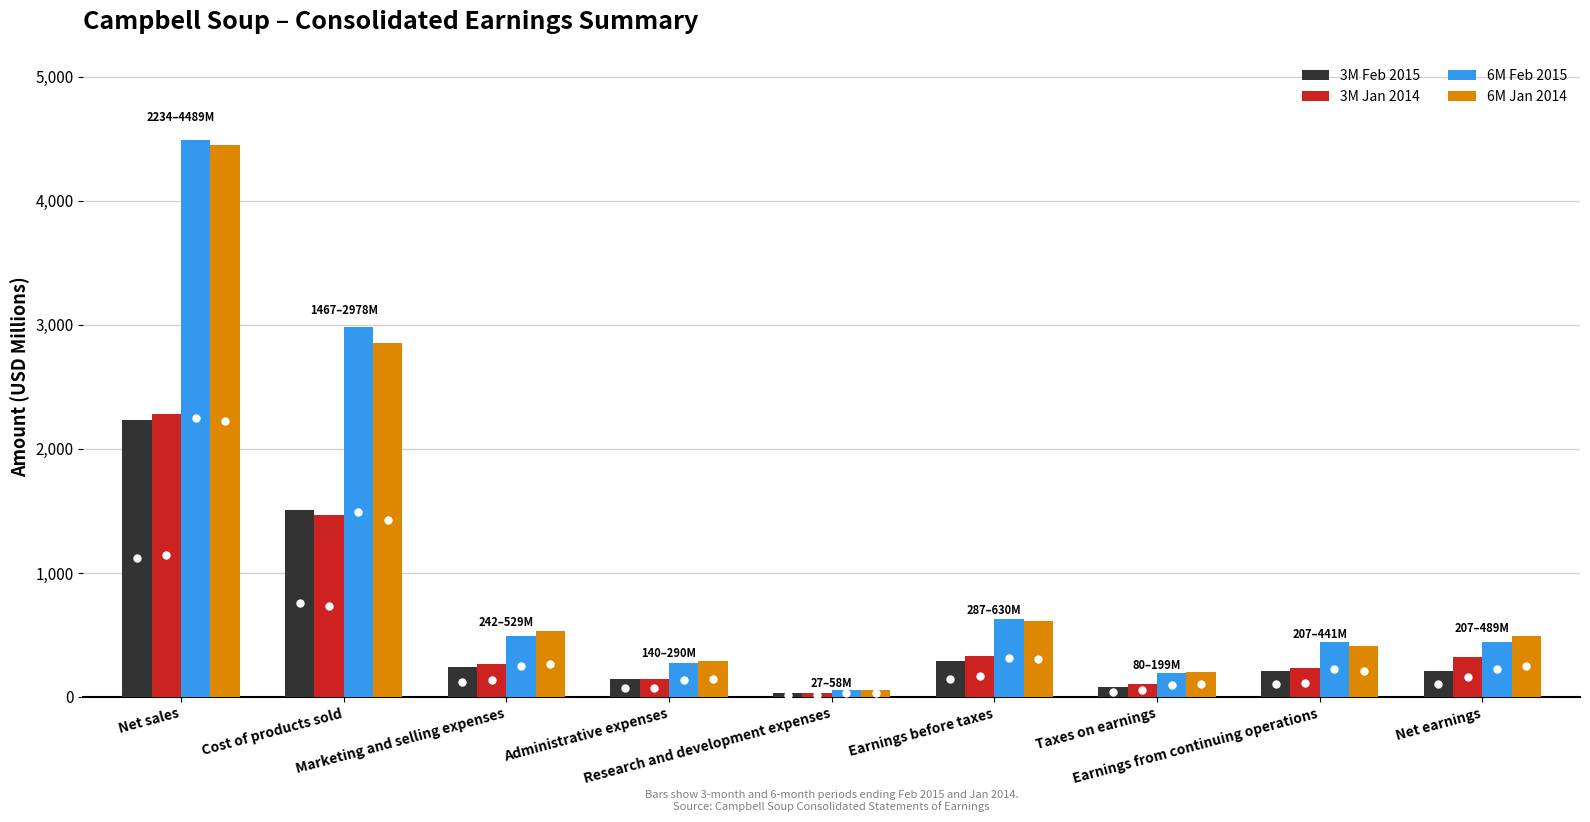

What is the maximum value shown in the chart?

4489